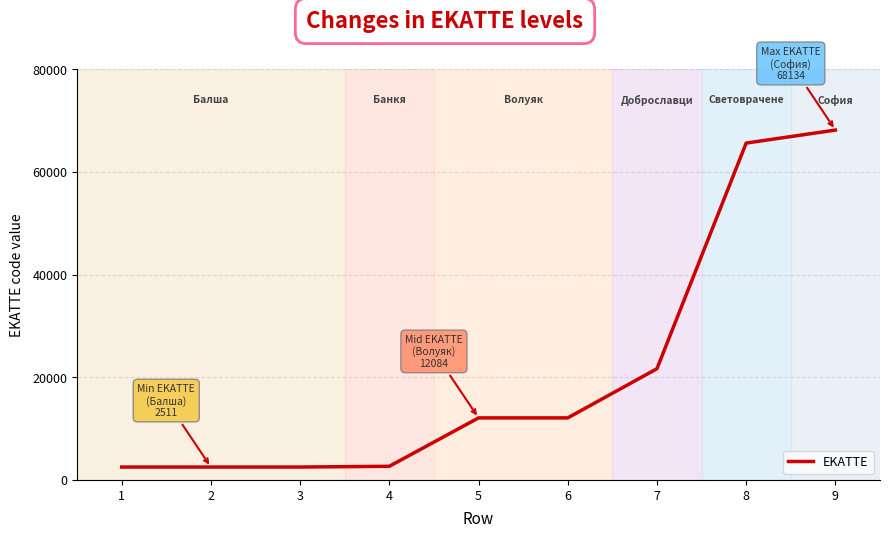

What is the change in value from 6 to 7?

+9578